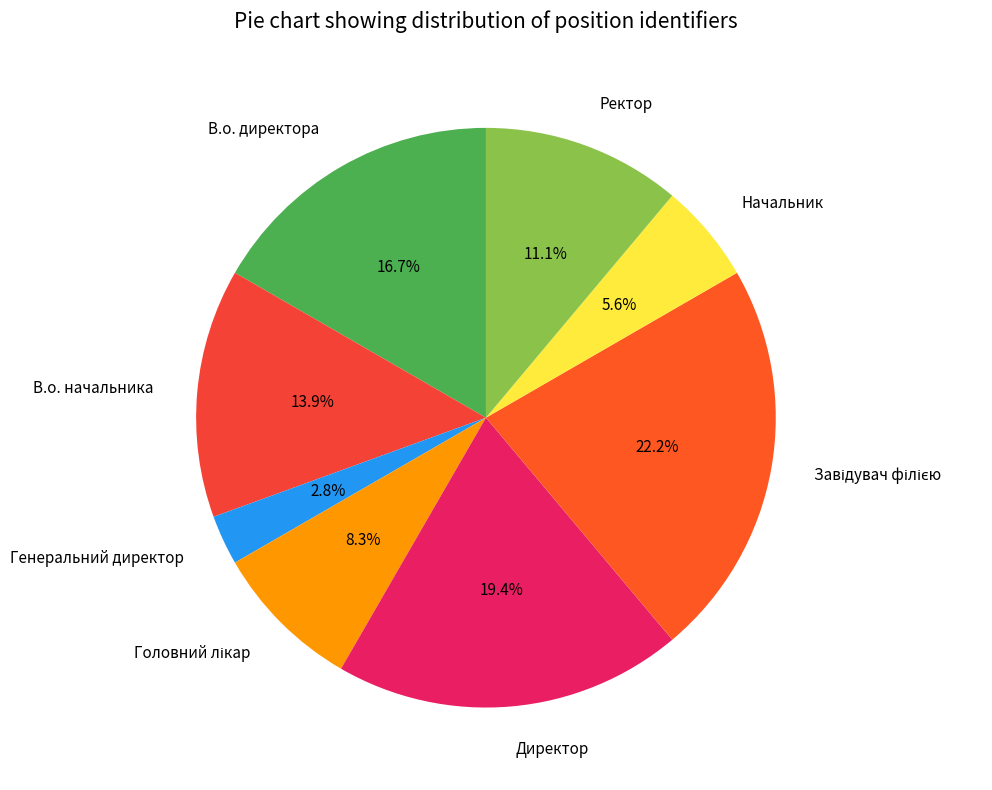

What is the ratio of the value at В.о. начальника to the value at В.о. директора?

0.8